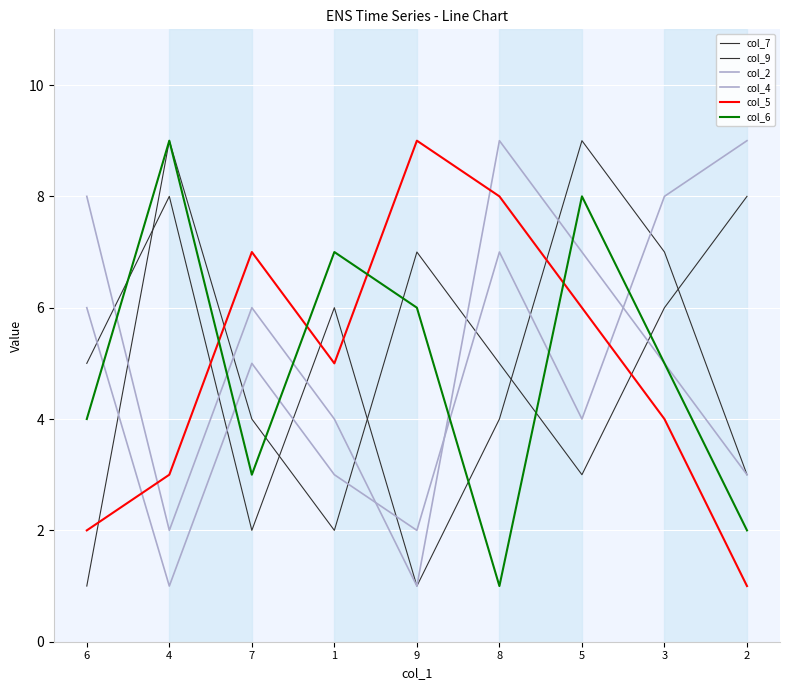

Which series has the largest total across all categories?

col_7